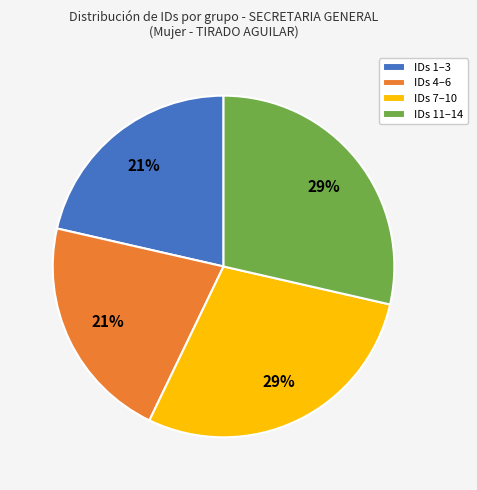

To the nearest percent, what is the average slice percentage?

25%